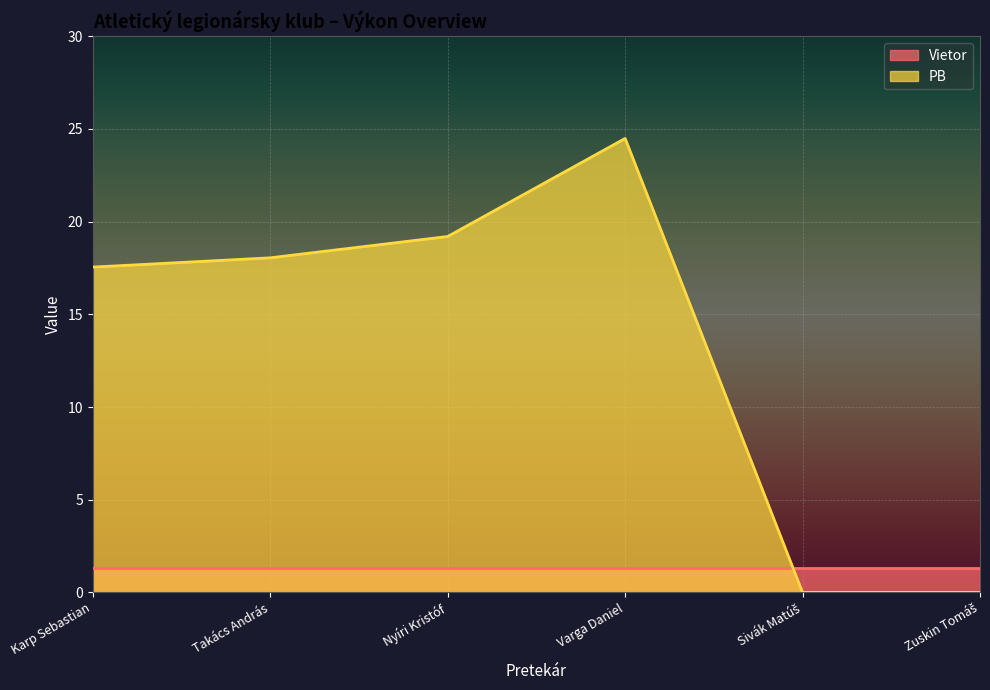

Where is the data nearest to the value 12?

Karp Sebastian